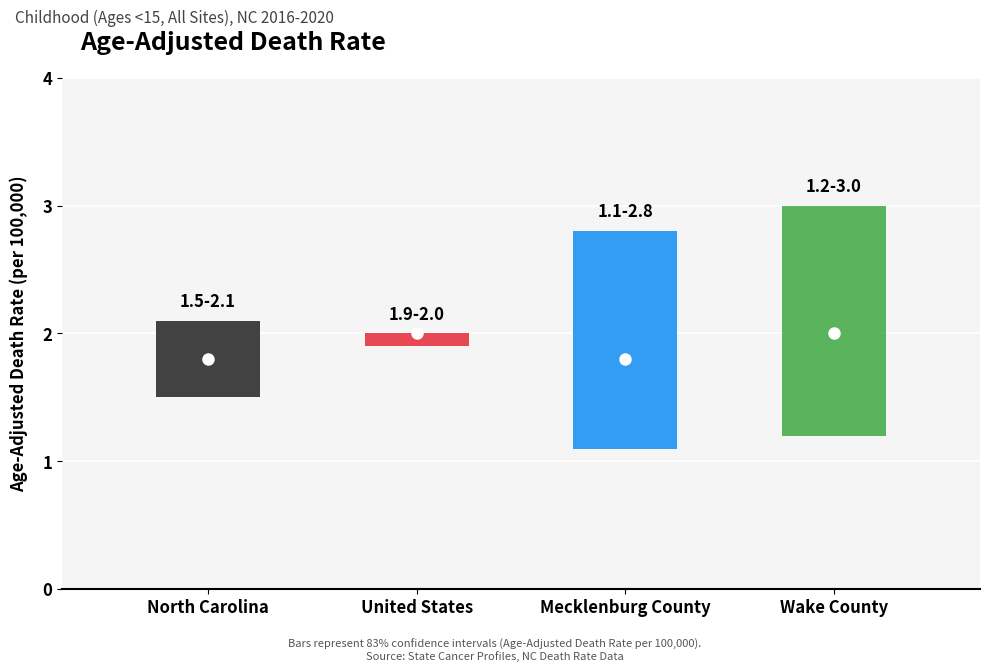

List the labels in order of value, largest first.

United States, Wake County, North Carolina, Mecklenburg County